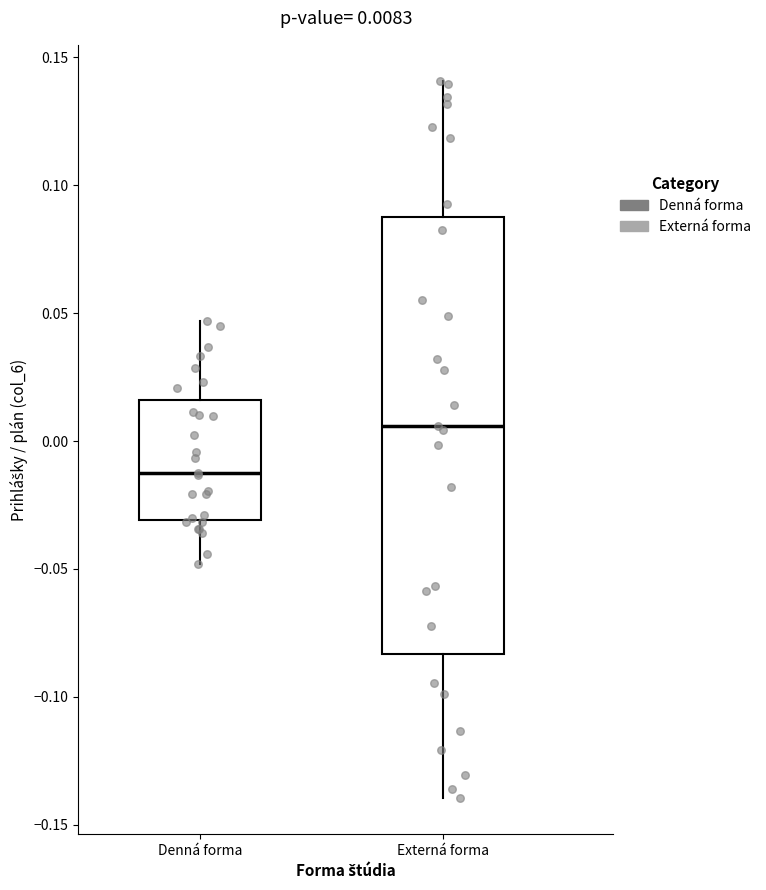

Which box's median line is the highest?

Externá forma